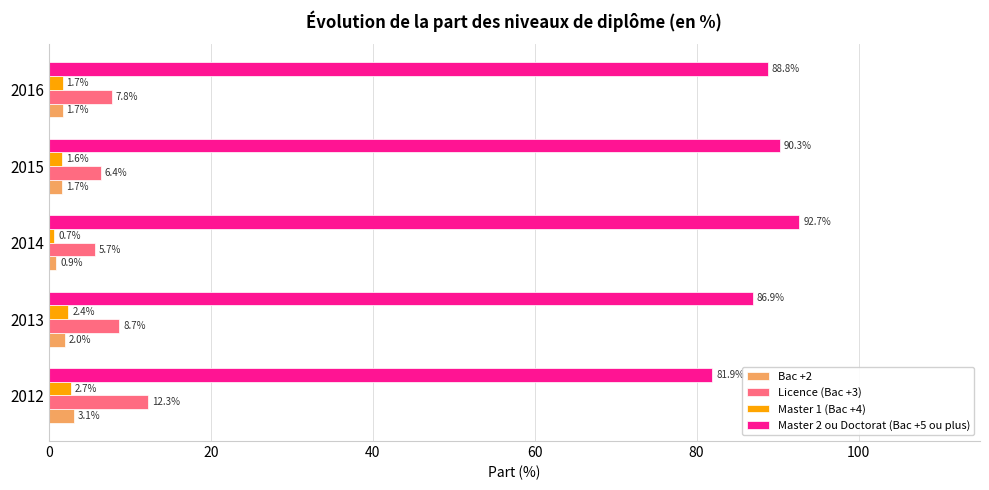

Is the value of Bac +2 at 2016 greater than the value of Master 2 ou Doctorat (Bac +5 ou plus) at 2015?

No